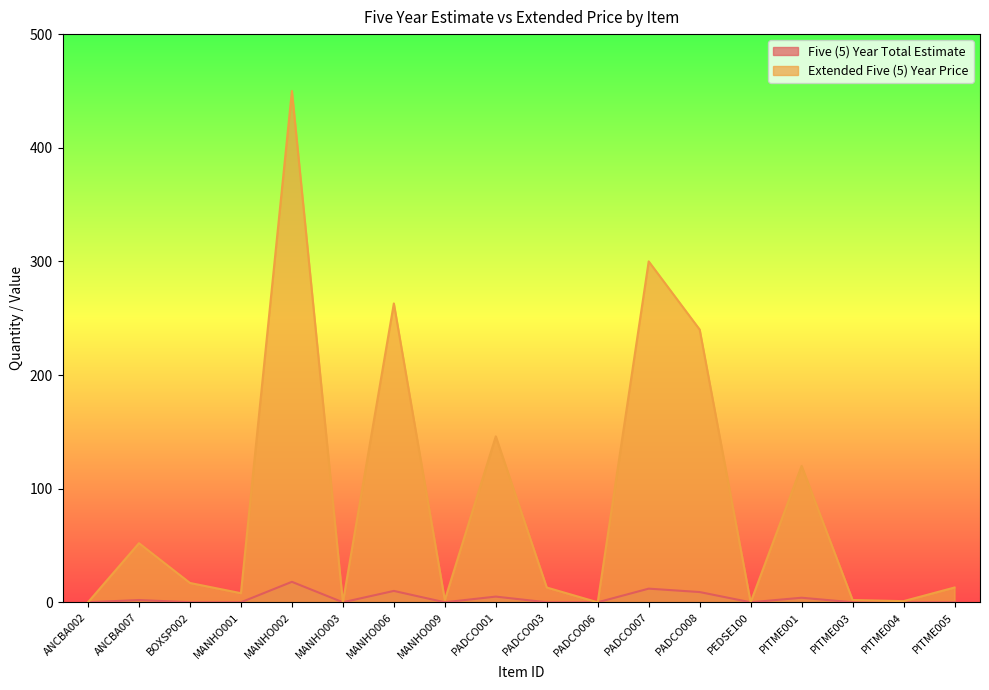

The value of Extended Five (5) Year Price at MANHO003 is 0. True or false?

True